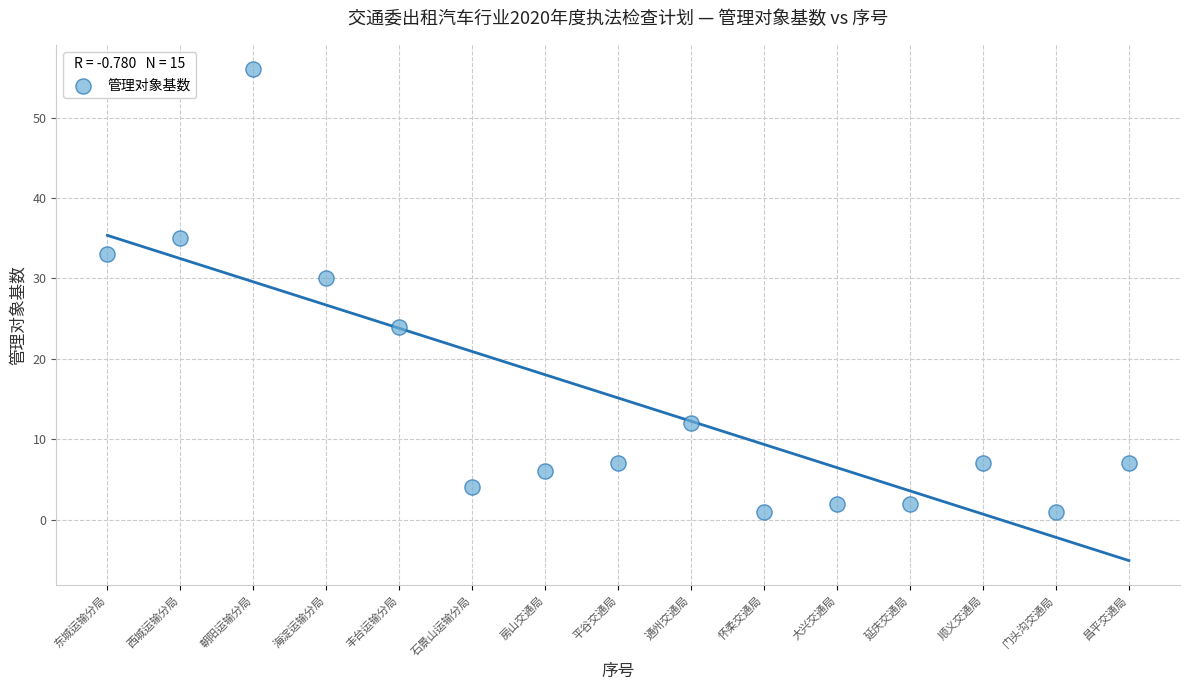

What Y value in the scatter plot is closest to 28?

30